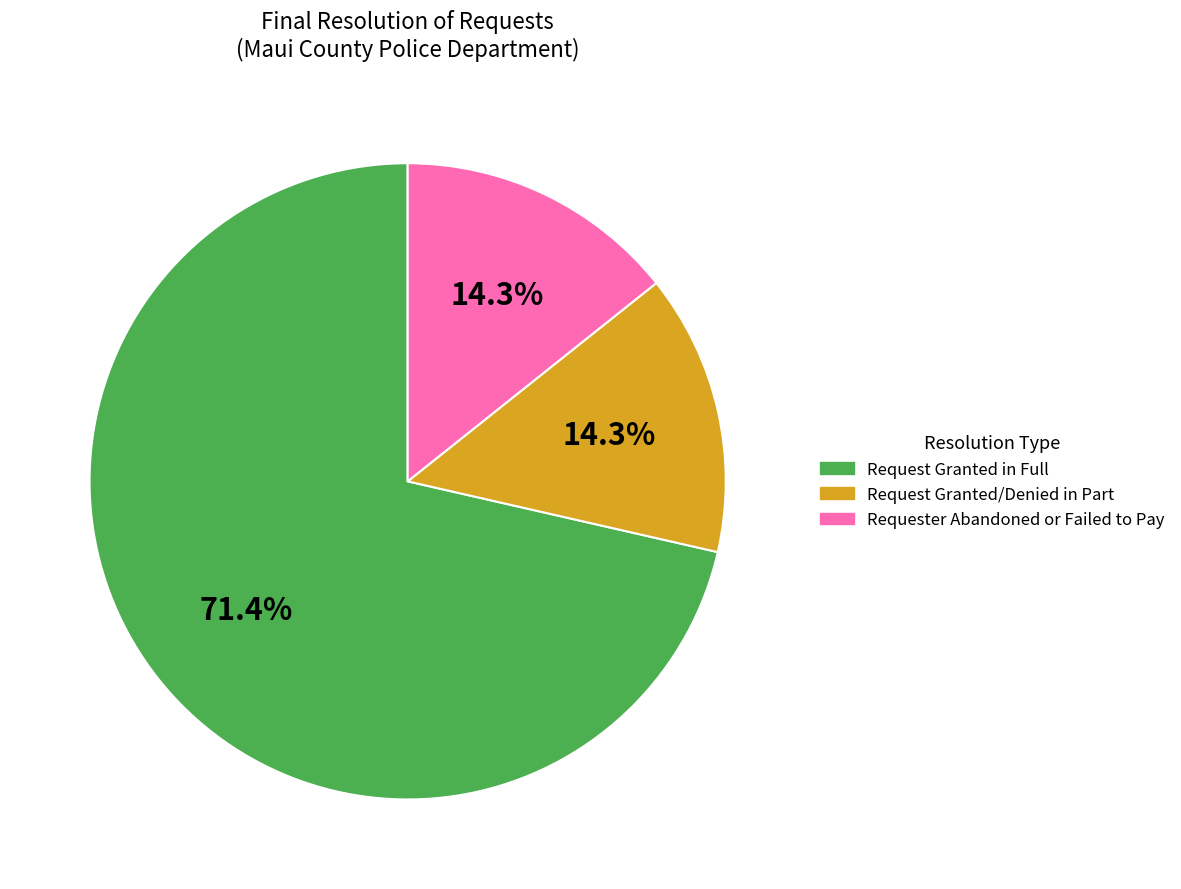

To the nearest percent, what is the difference between the largest and smallest slice percentages?

57%